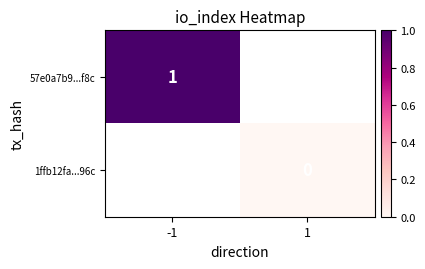

The 57e0a7b9...f8c series shows 1 at -1. True or false?

True